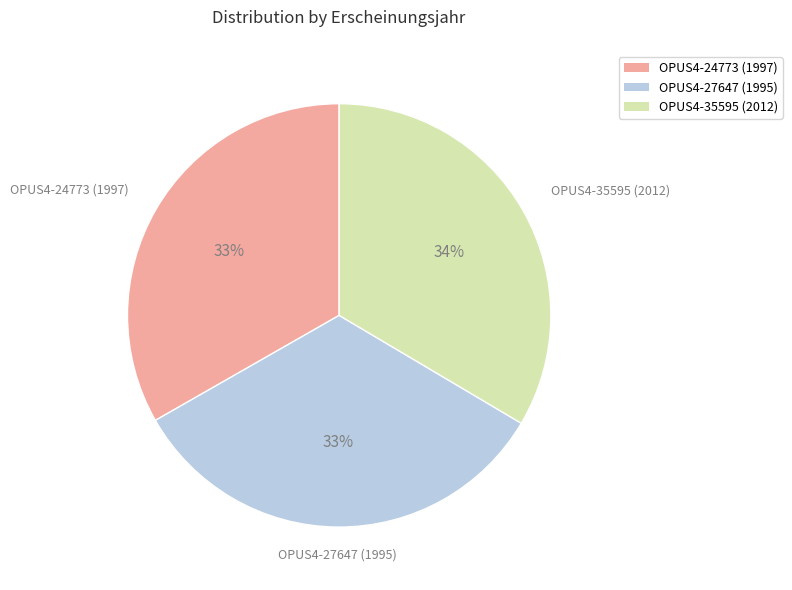

Is there any slice that represents more than half of the pie?

No